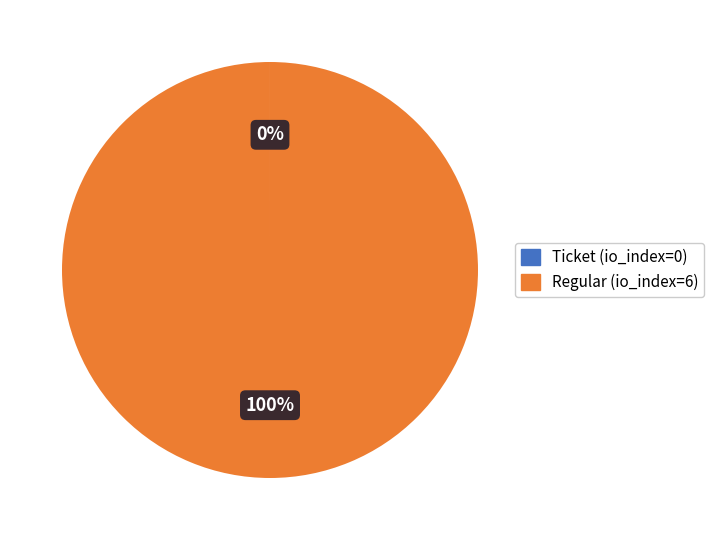

True or false: Regular (io_index=6) accounts for 85% of the total.

False